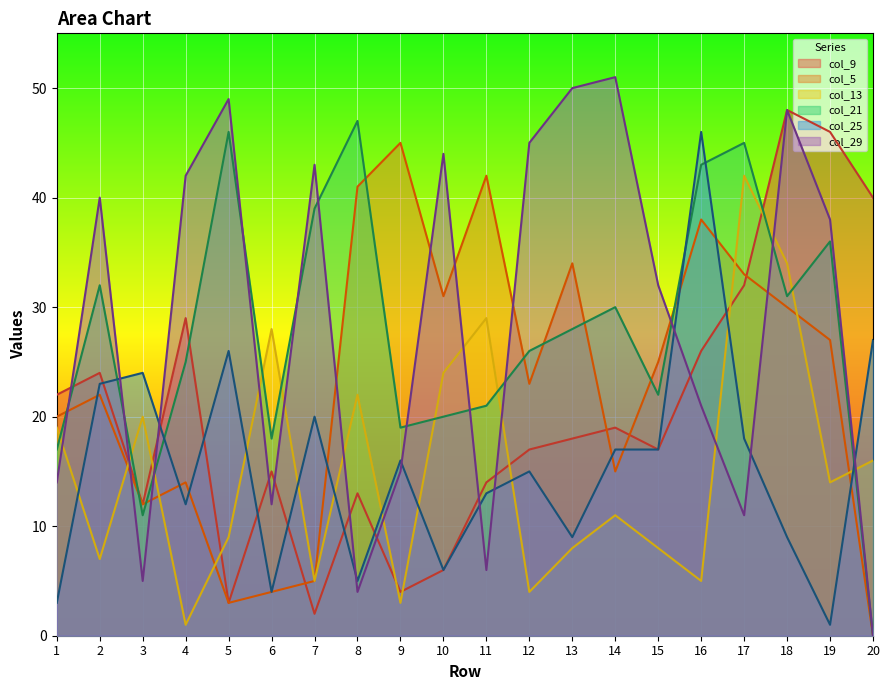

How many data points does each series have?

20